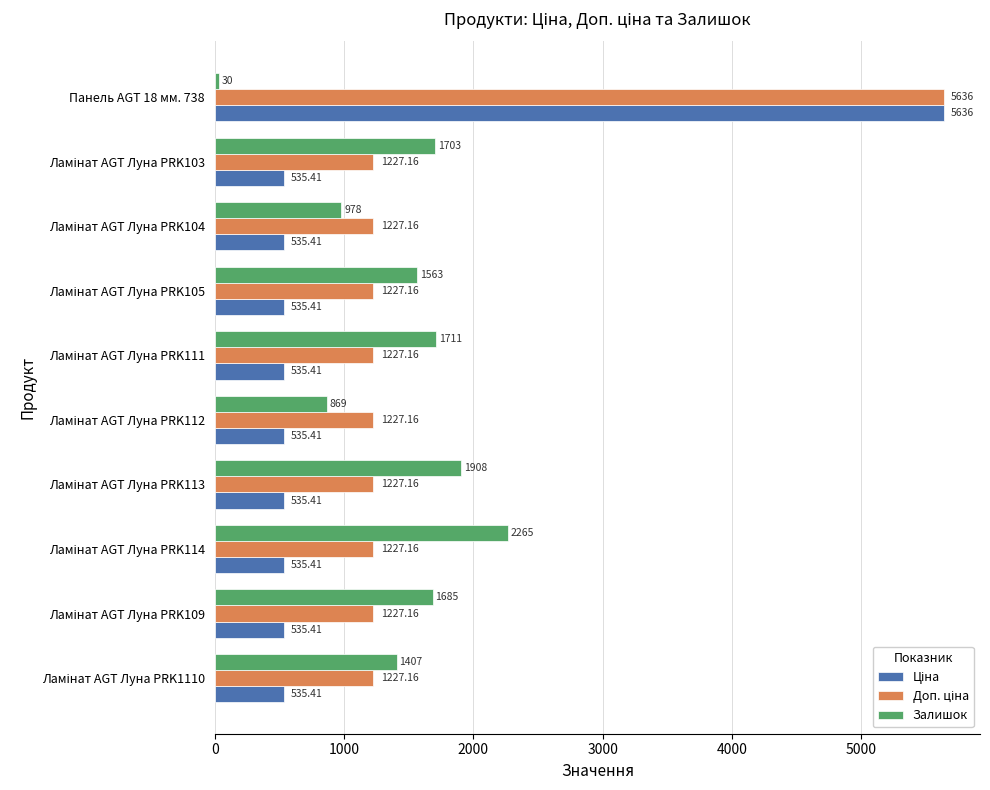

What is the difference between the second highest and minimum values in the Залишок series?

1878.0